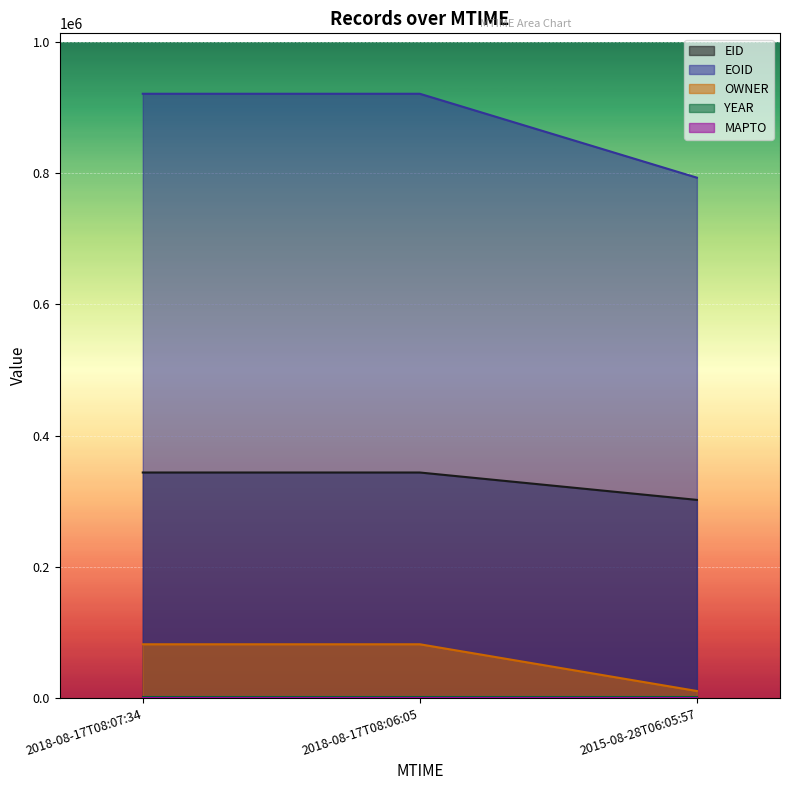

At 2018-08-17T08:07:34, list the series in order from smallest to largest.

OWNER, EID, EOID